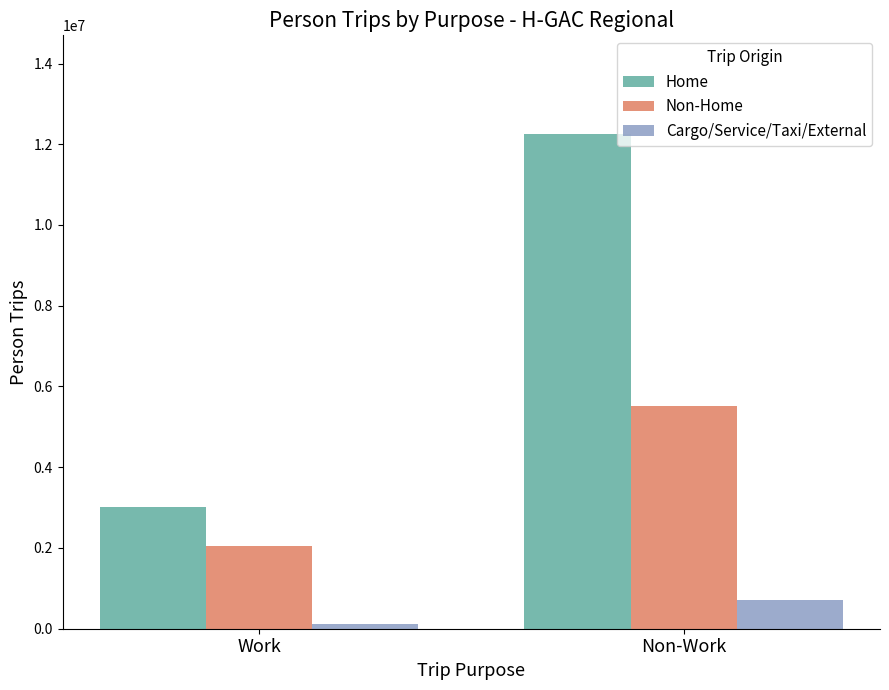

What is the total value across all series at Non-Work?

18480797